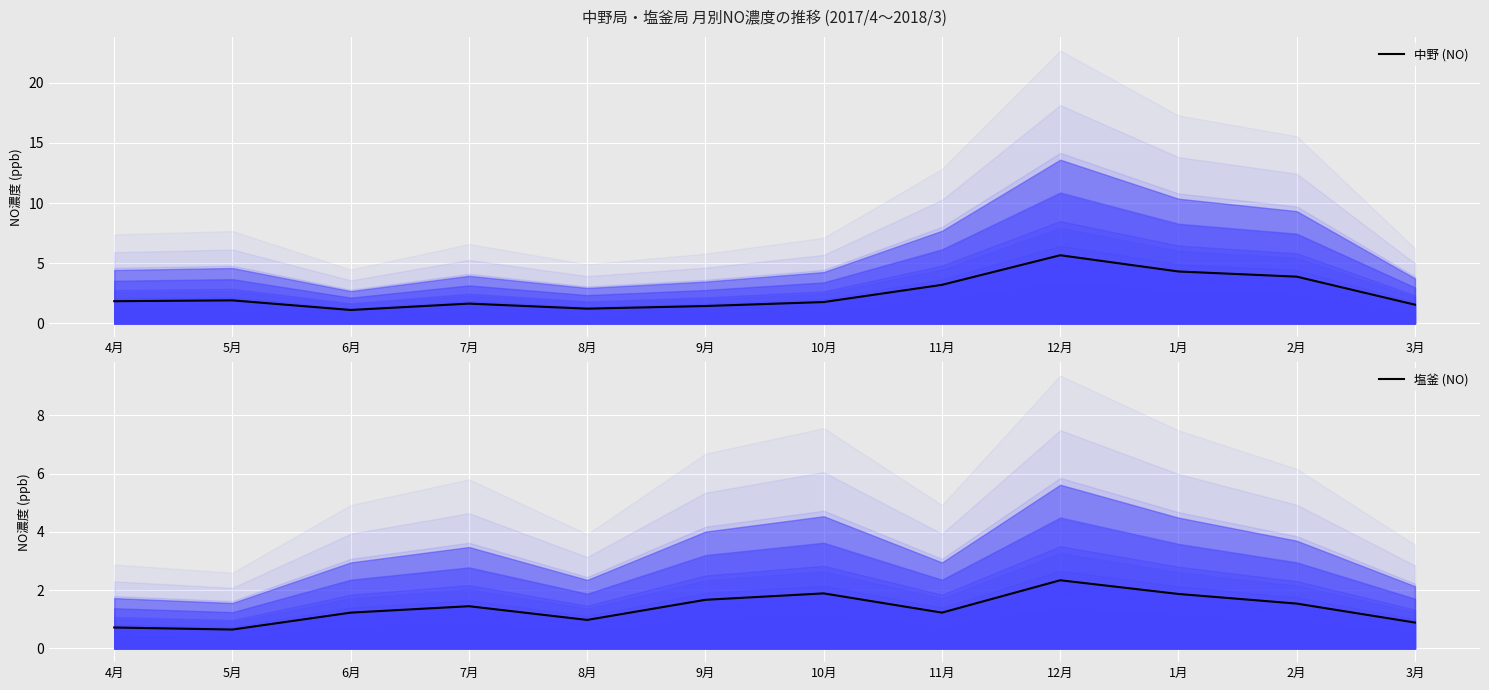

What is the approximate value of 中野 (NO) at 3月?

1.6